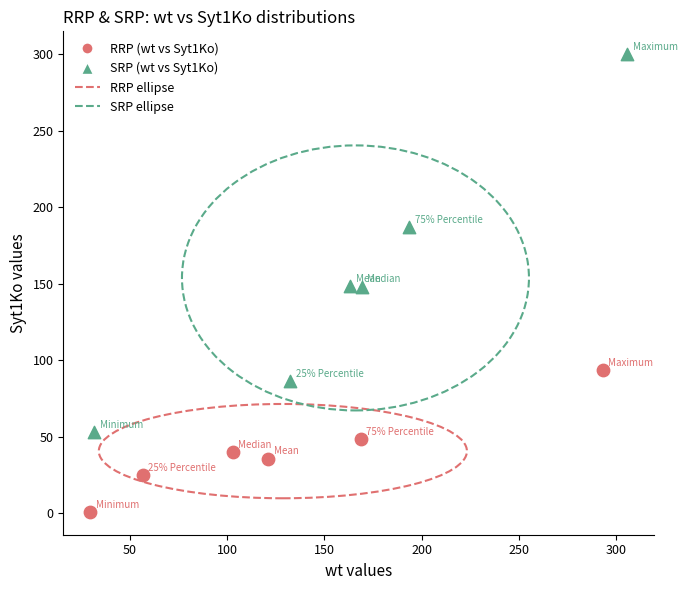

Which series has the widest spread of Y values?

SRP (wt vs Syt1Ko)